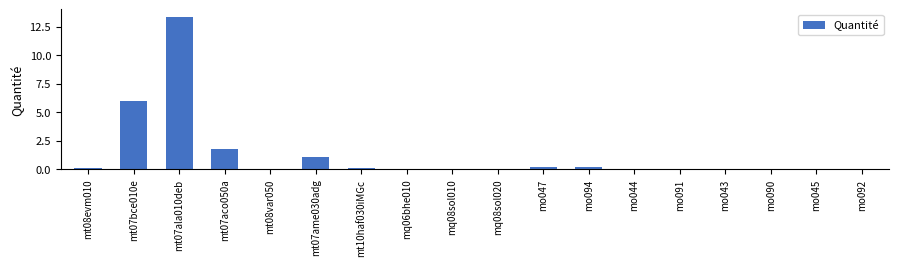

At which category does the chart reach its peak across all series?

mt07ala010deb